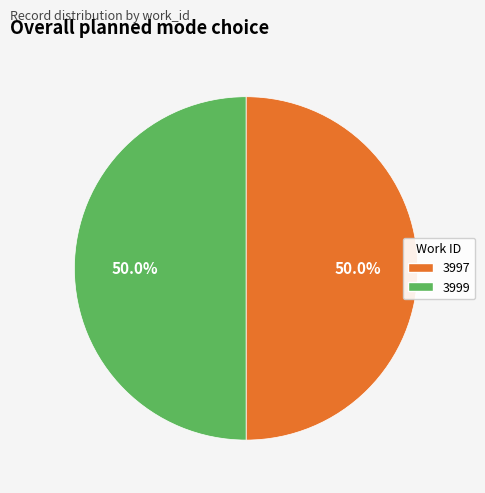

Is the sum of 3999 and 3997 greater than half?

Yes